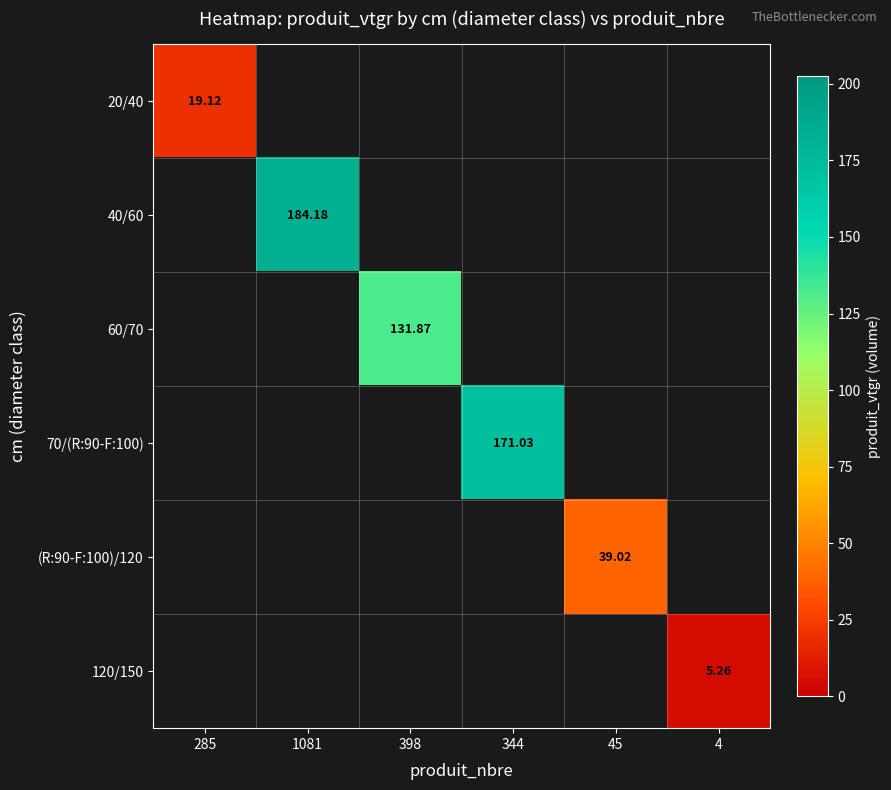

Which category has the lowest value across all series?

4